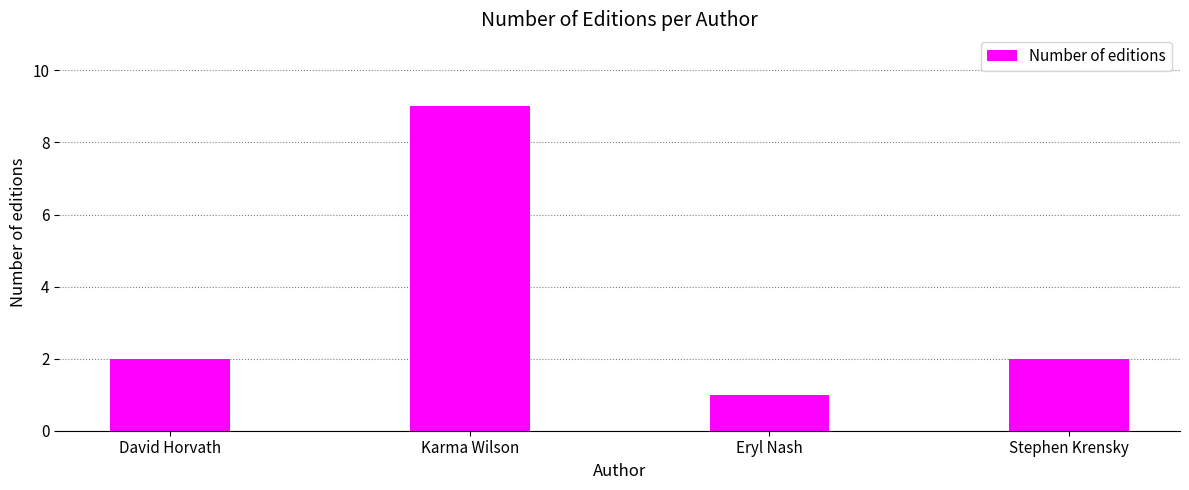

What is the label of the 2nd bar from the right?

Eryl Nash